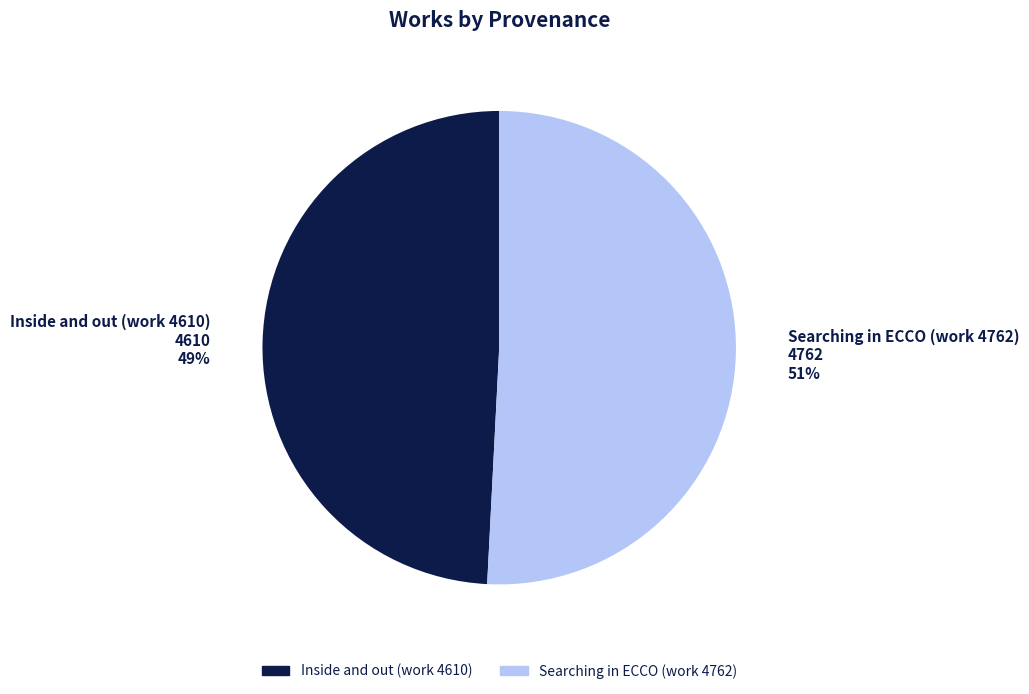

True or false: Inside and out (work 4610) accounts for 49% of the total.

True